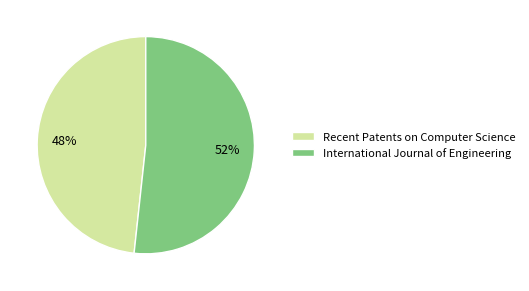

What is the majority slice?

International Journal of Engineering